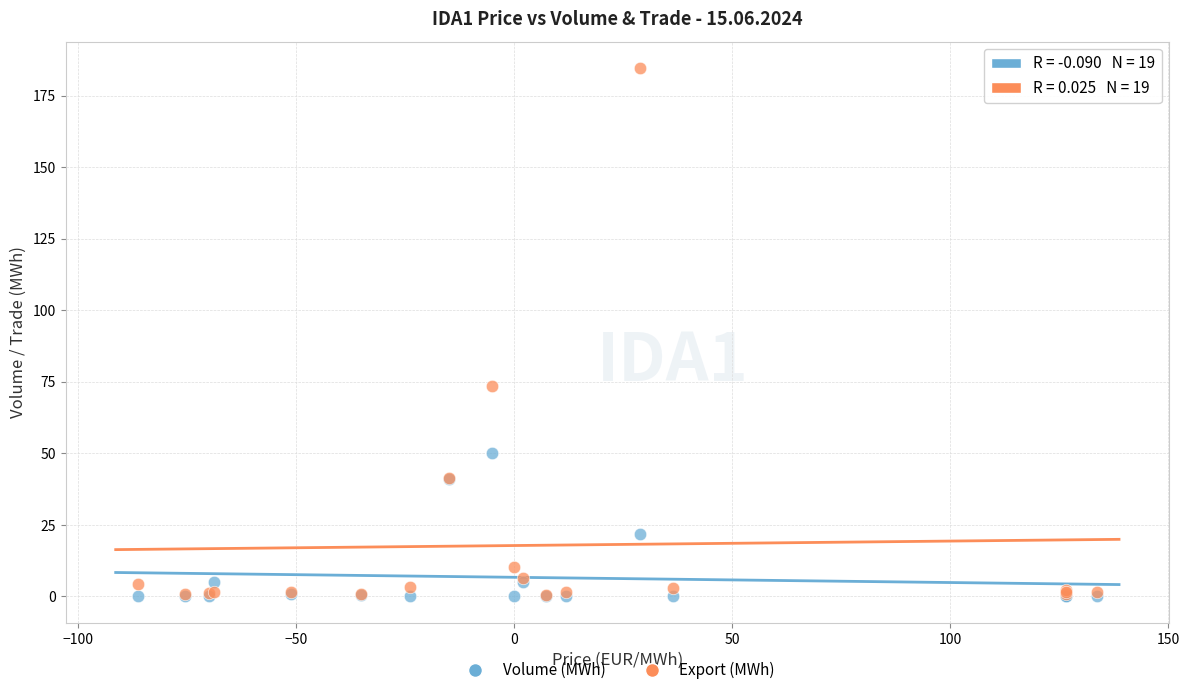

Across all series, what Y value is closest to 92?

73.7